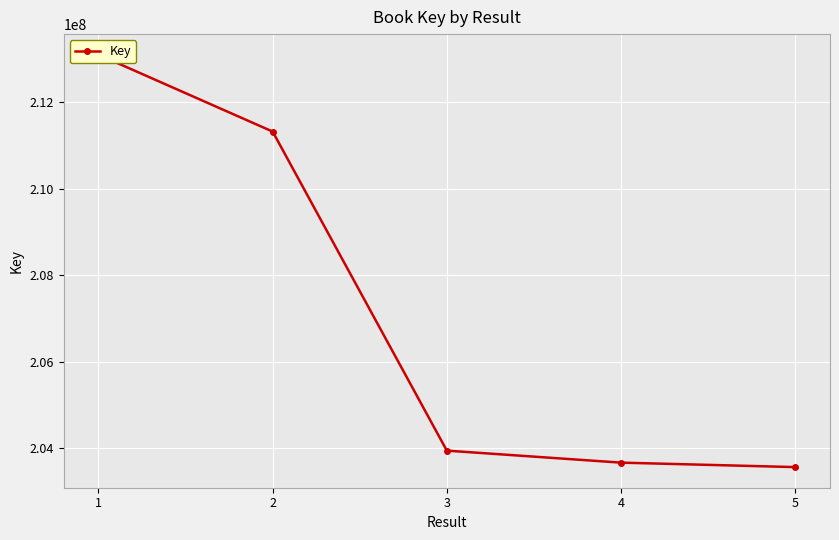

What is the change in value from 3 to 5?

-381206